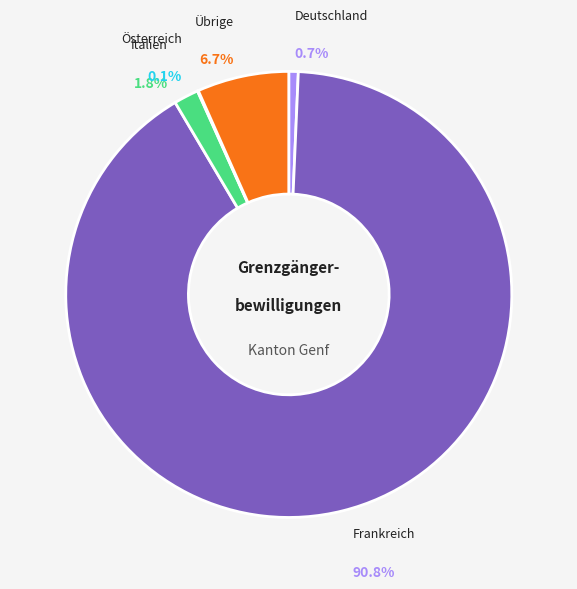

Which category has the biggest portion of the pie?

Frankreich